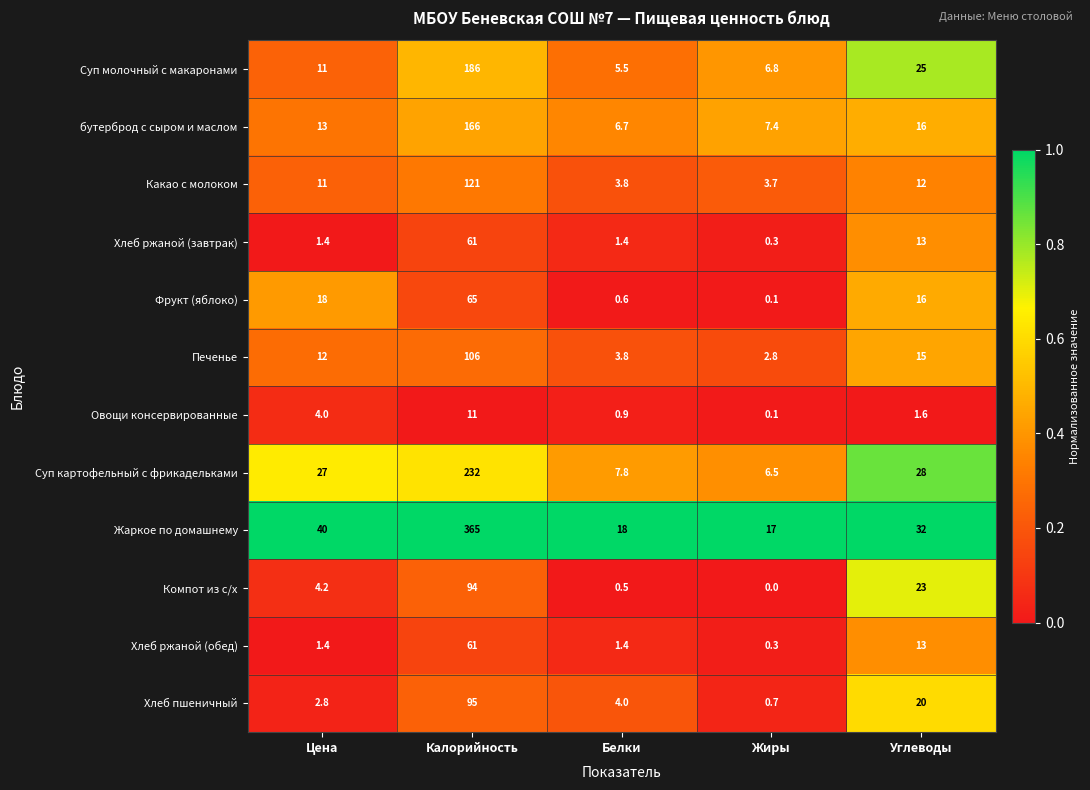

How many categories are shown in the chart?

5